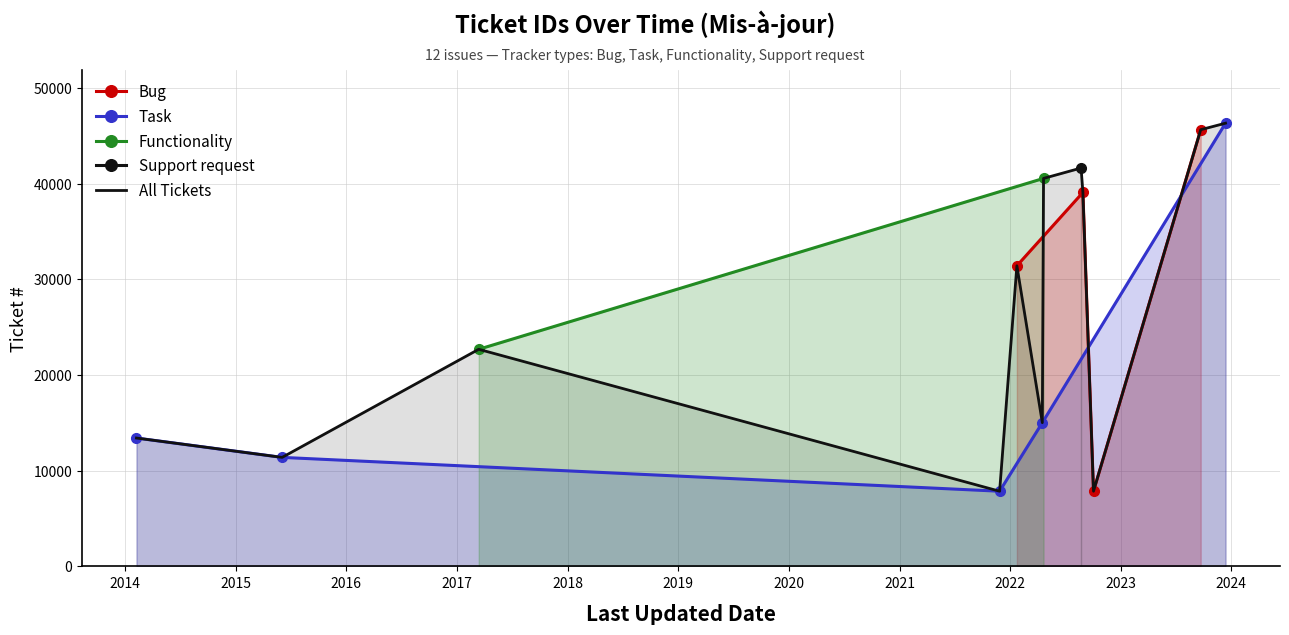

At which label does the data first exceed 31431?

2022-08-23